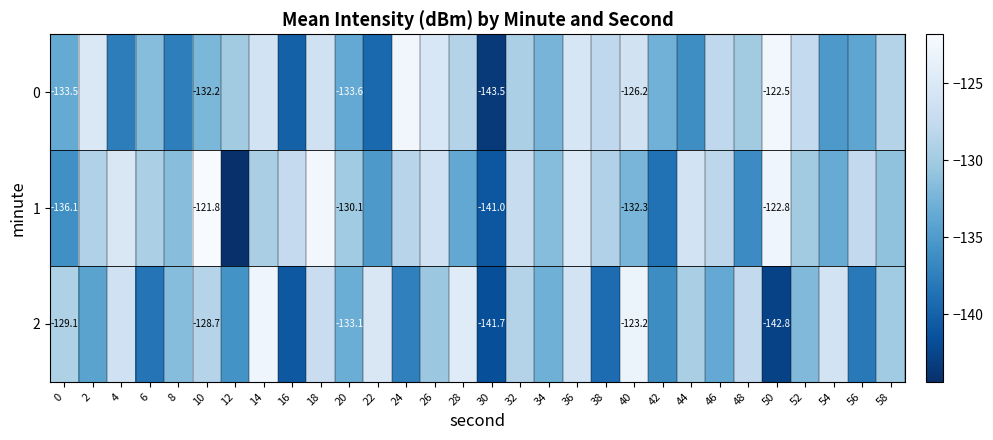

At which label is 1 closest to -133?

54